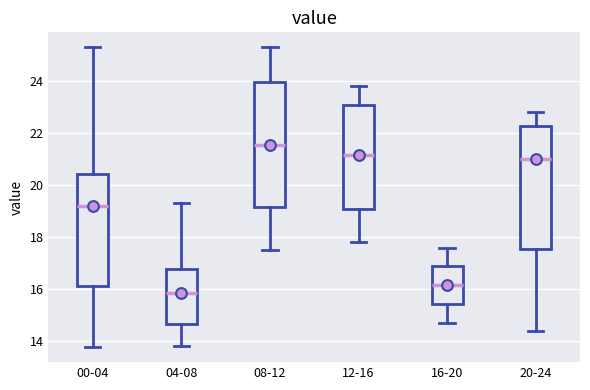

Reading left to right, read every box against the y-axis: the position of its median line, the range the box covers, and the ends of its whiskers. The values are not printed on the chart, so give them approximately, as read against the axis.

00-04: median 19.2, box 16.2 to 20.4, whiskers 13.8 to 25.4
04-08: median 15.8, box 14.6 to 16.8, whiskers 13.8 to 19.4
08-12: median 21.6, box 19.2 to 24.0, whiskers 17.6 to 25.4
12-16: median 21.2, box 19.2 to 23.2, whiskers 17.8 to 23.8
16-20: median 16.2, box 15.4 to 16.8, whiskers 14.8 to 17.6
20-24: median 21.0, box 17.6 to 22.2, whiskers 14.4 to 22.8